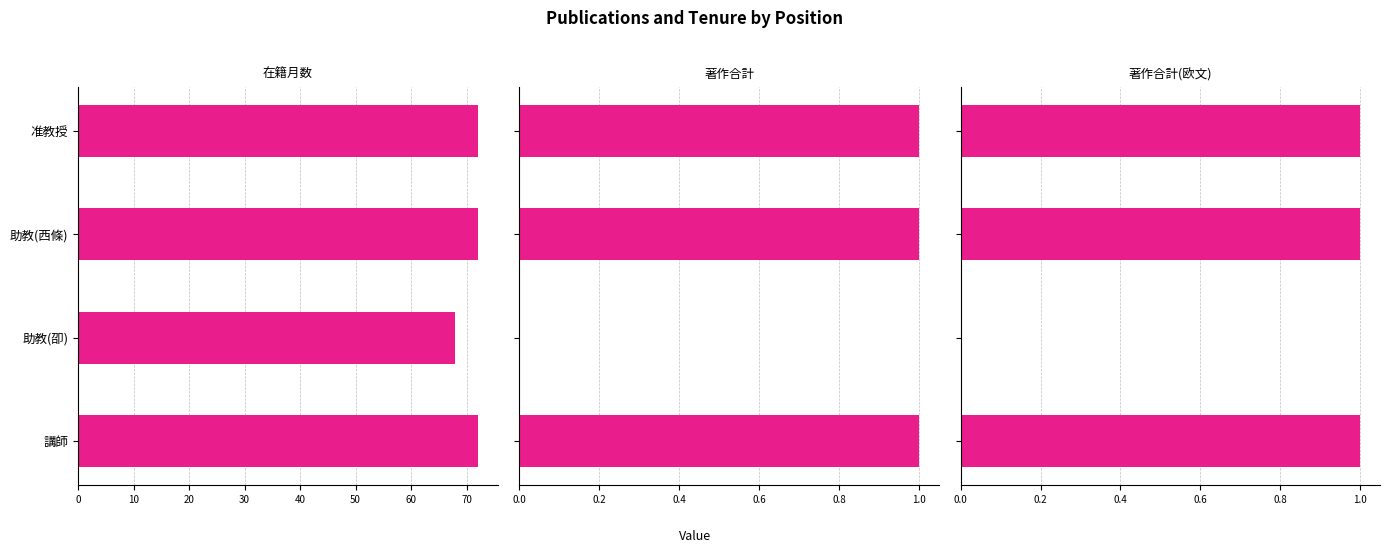

What is the minimum value for 在籍月数?

68